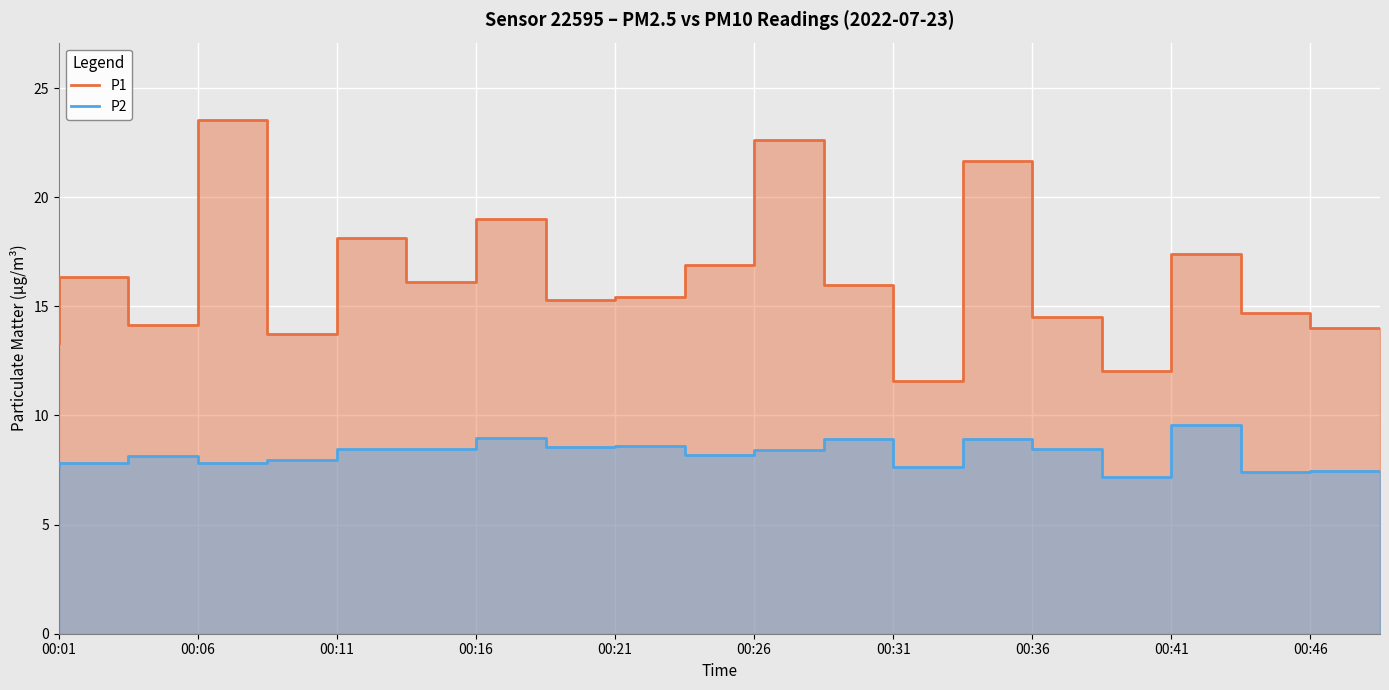

Where does the P1 series first go above 15?

00:06